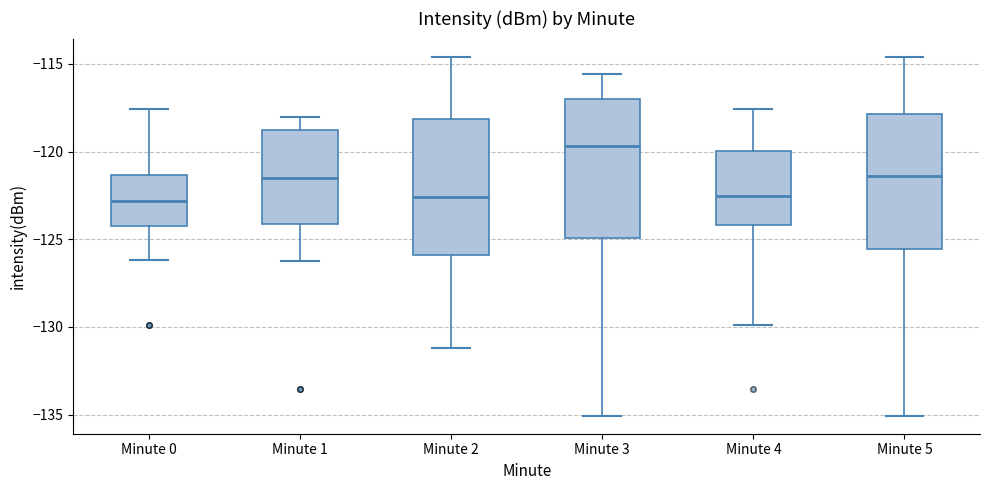

Reading left to right, transcribe this box plot: for each box, give where its median line is, the range the box spans, and where its two whiskers end, as read against the y-axis. The values are not printed on the chart, so give them approximately, as read against the axis.

Minute 0: median -123.0, box -124.0 to -121.5, whiskers -126.0 to -117.5
Minute 1: median -121.5, box -124.0 to -119.0, whiskers -126.0 to -118.0
Minute 2: median -122.5, box -126.0 to -118.0, whiskers -131.0 to -114.5
Minute 3: median -119.5, box -125.0 to -117.0, whiskers -135.0 to -115.5
Minute 4: median -122.5, box -124.0 to -120.0, whiskers -130.0 to -117.5
Minute 5: median -121.5, box -125.5 to -118.0, whiskers -135.0 to -114.5